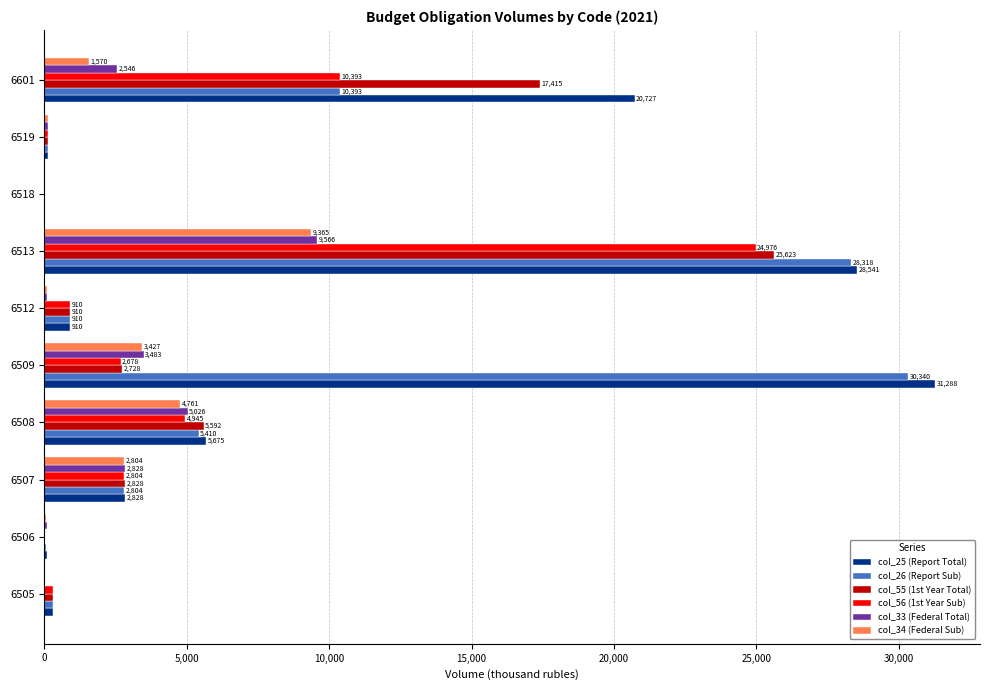

How many data points in col_26 (Report Sub) are above 2803?

5